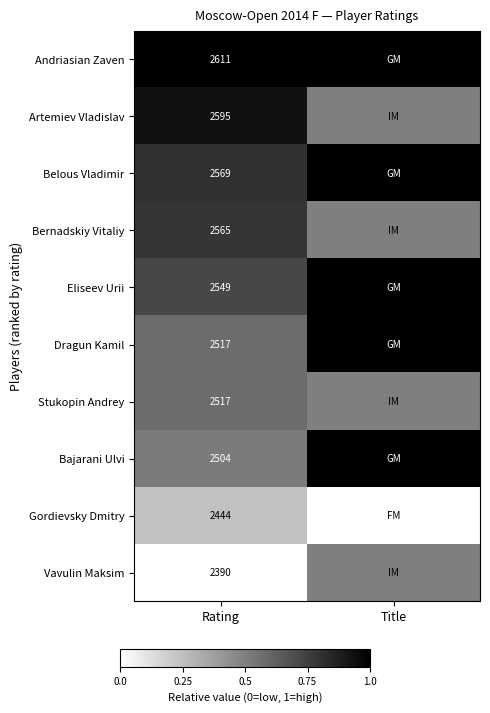

Is the value of Bernadskiy Vitaliy at Rating greater than the value of Andriasian Zaven at Rating?

No